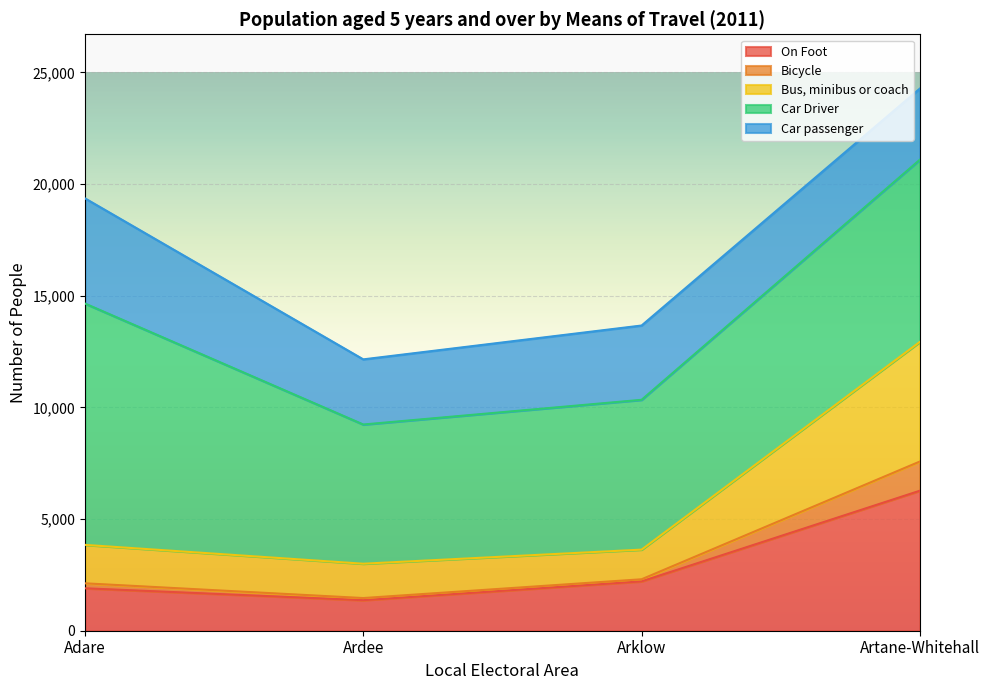

The On Foot series shows 6271 at Artane-Whitehall. True or false?

True